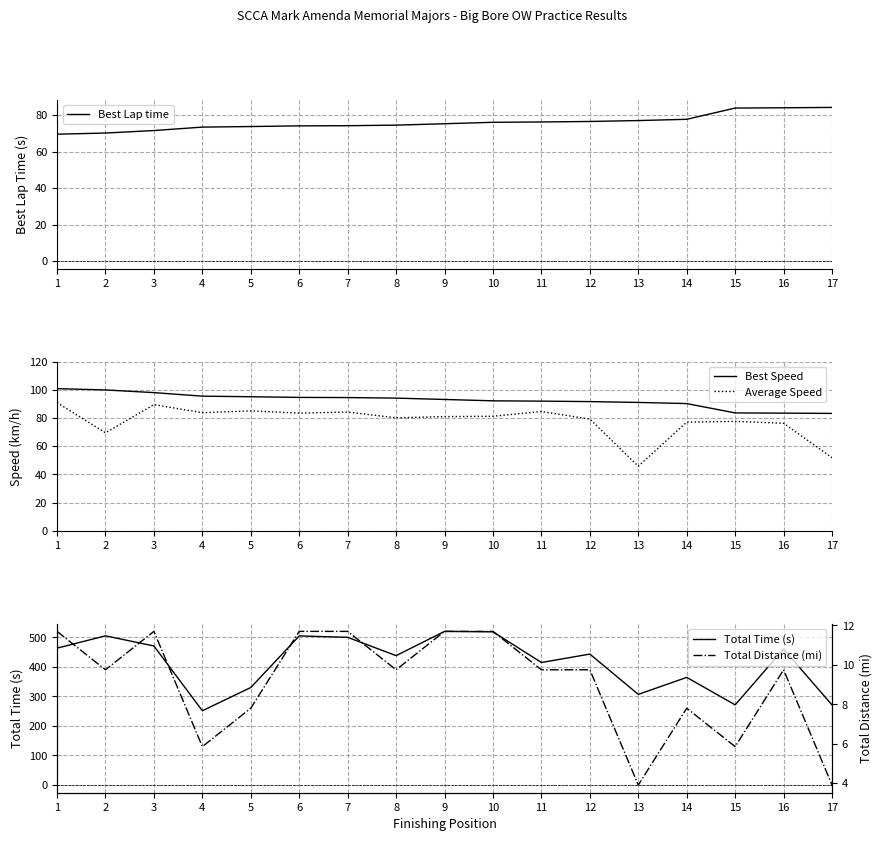

True or false: Total Distance (mi) has a value of 16.4 at 6.

False